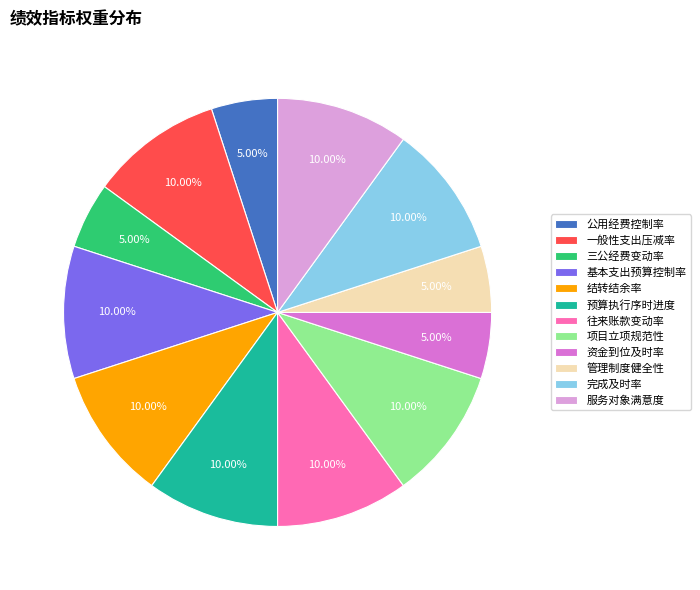

To the nearest percent, what portion does 公用经费控制率 represent?

5%